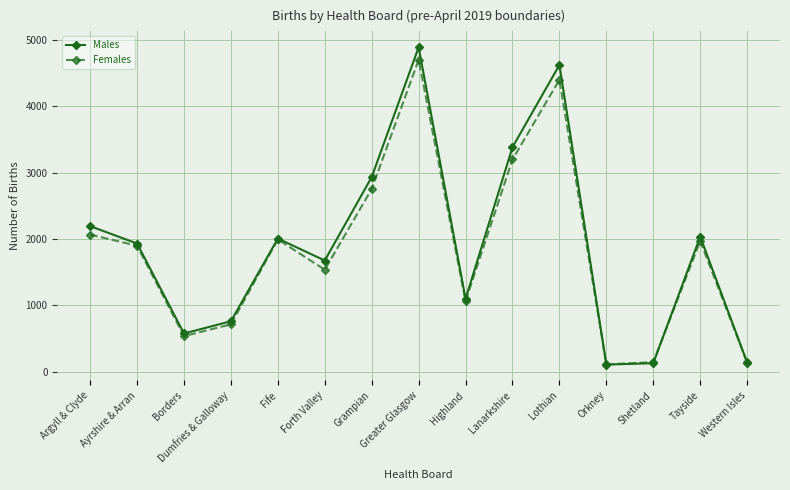

What is the sum of all Females values?

27217